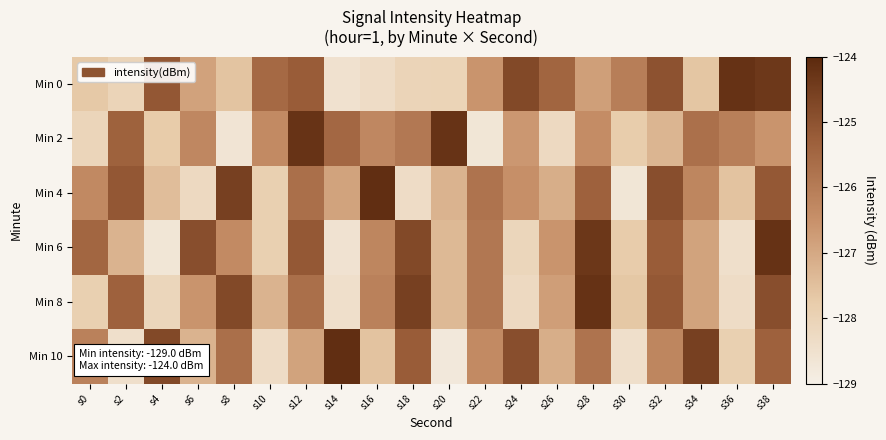

What is the sum of all Min 0 values?

-2529.9